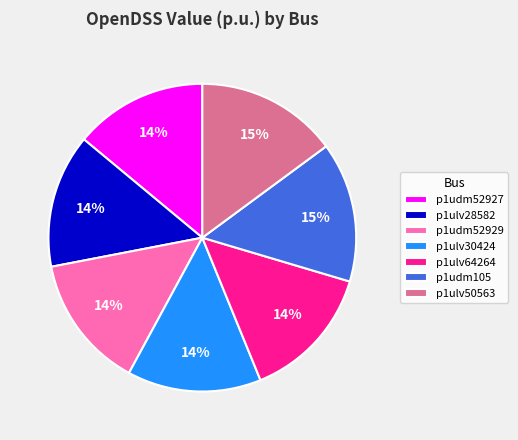

Which has a higher value, p1udm105 or p1ulv30424?

p1udm105